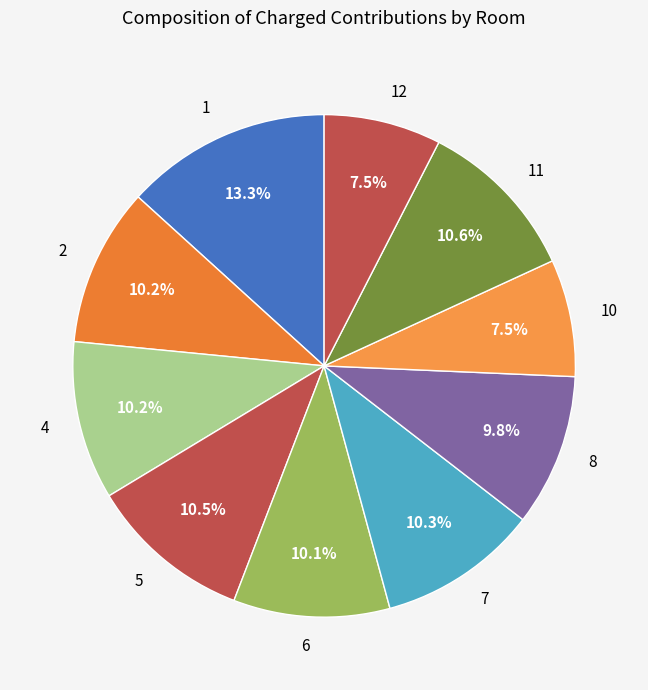

To the nearest percent, what is the difference between the 12 and 7 slice percentages?

3%